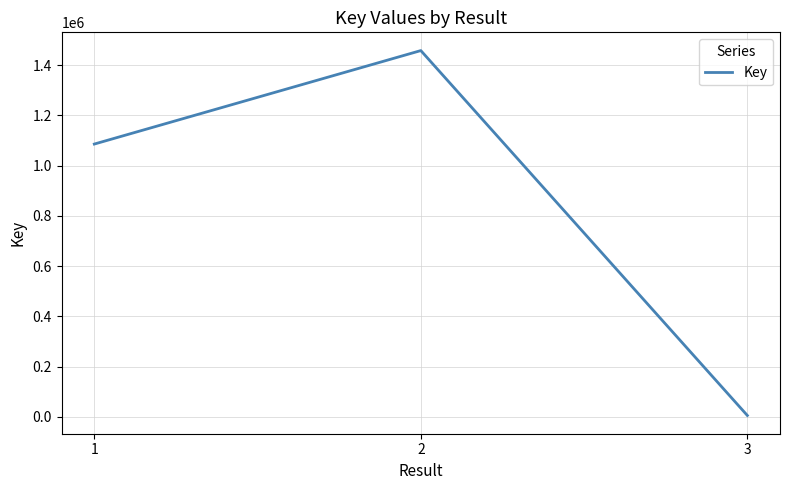

Reading left to right, extract all data points from this chart.

1086207	1458275	5934